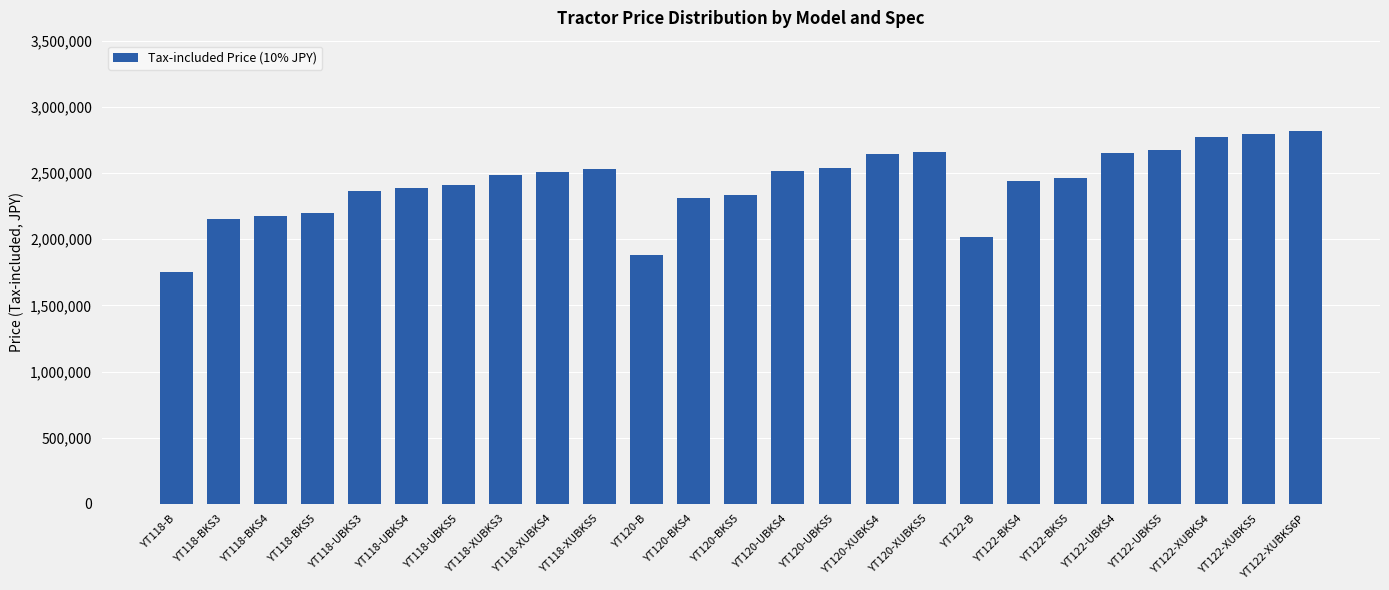

What is the value of the 14th bar from the left?

2519000